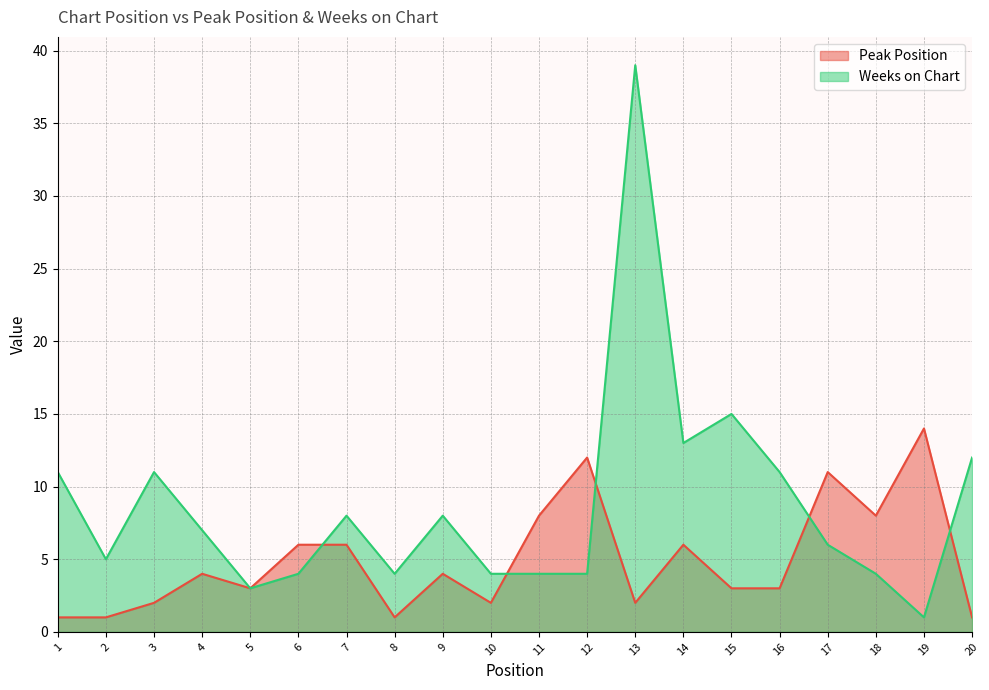

What is the smallest value displayed?

1